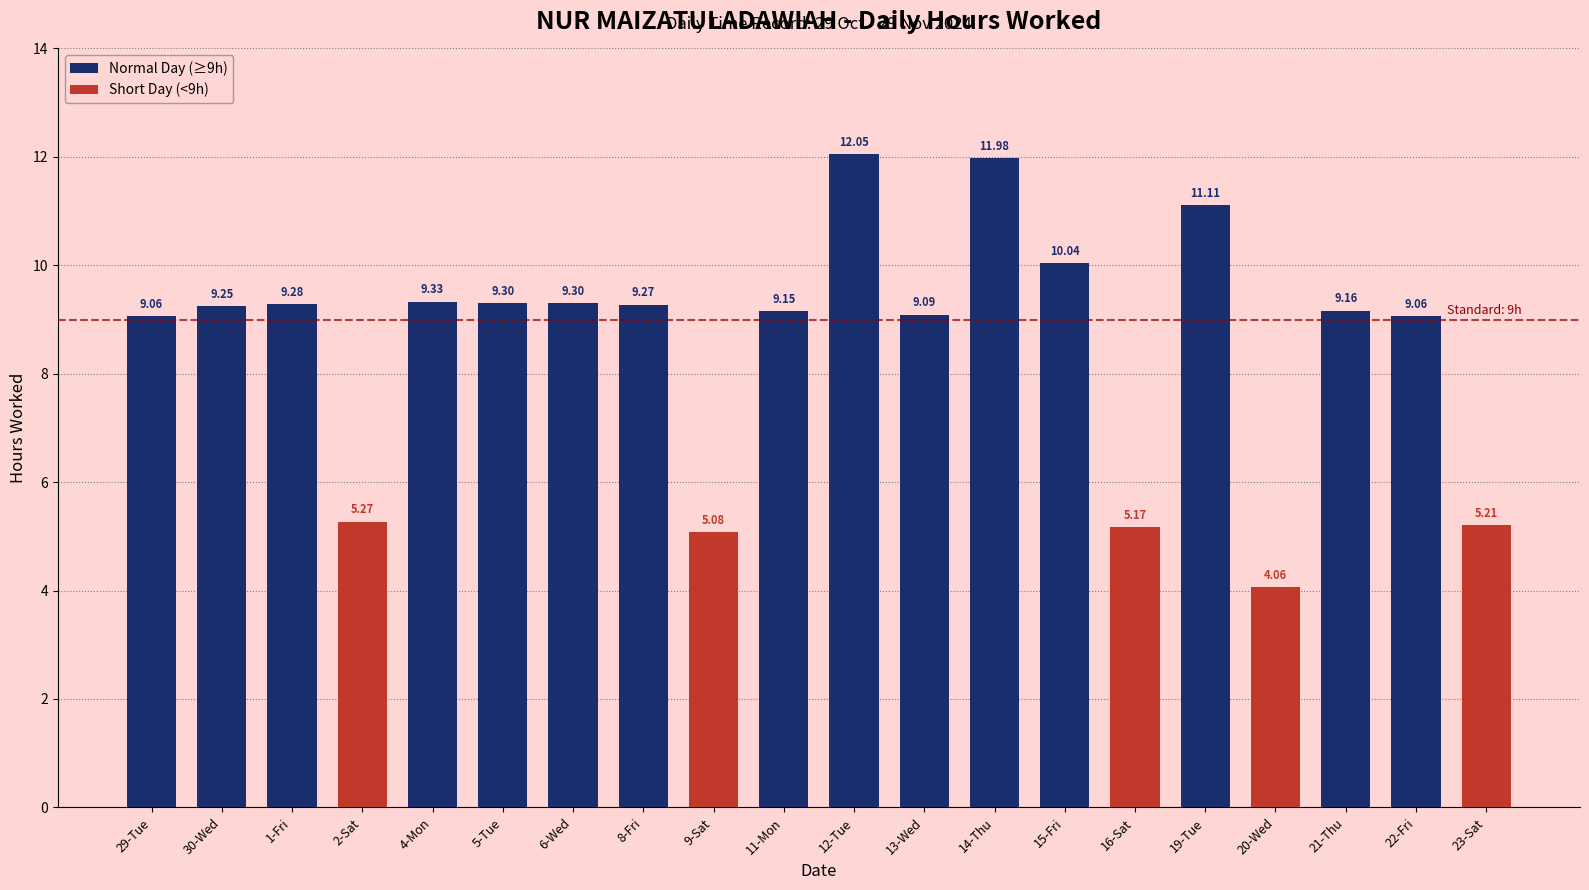

Count the number of values greater than 9.

15